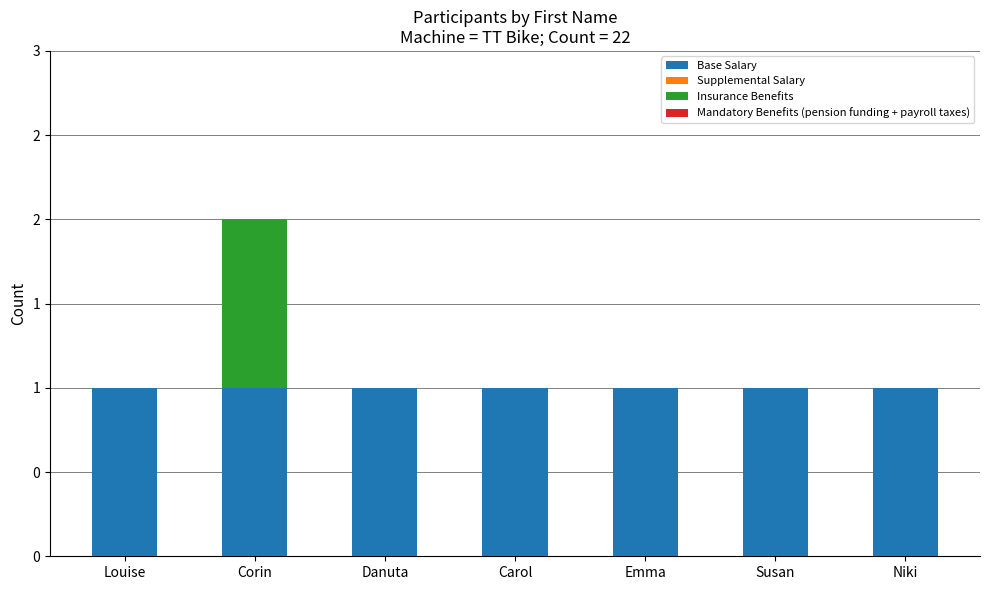

Does the chart contain stacked bars?

Yes